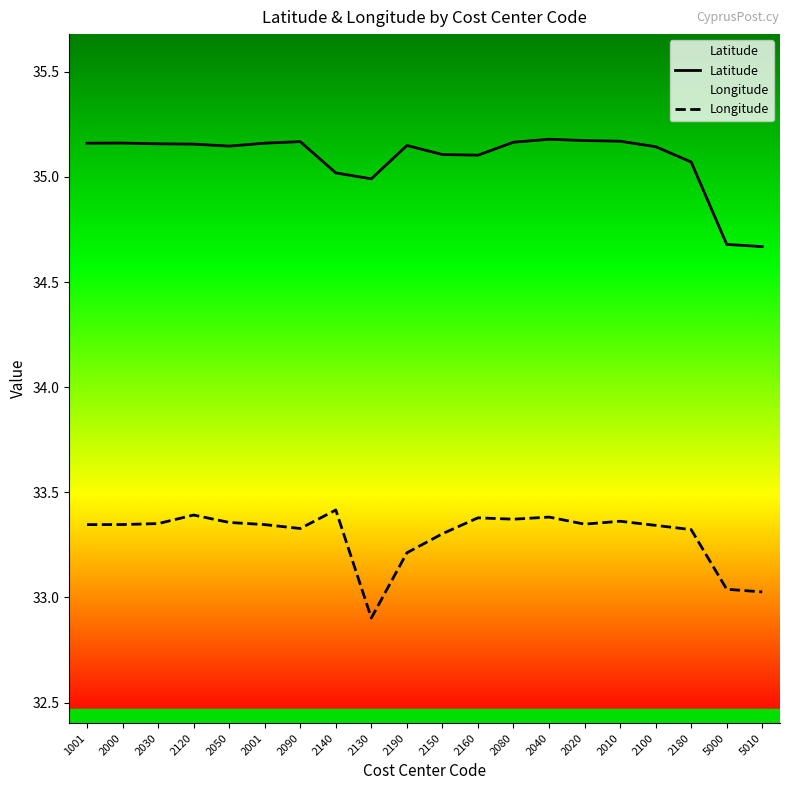

True or false: Longitude and Latitude intersect in this chart.

False